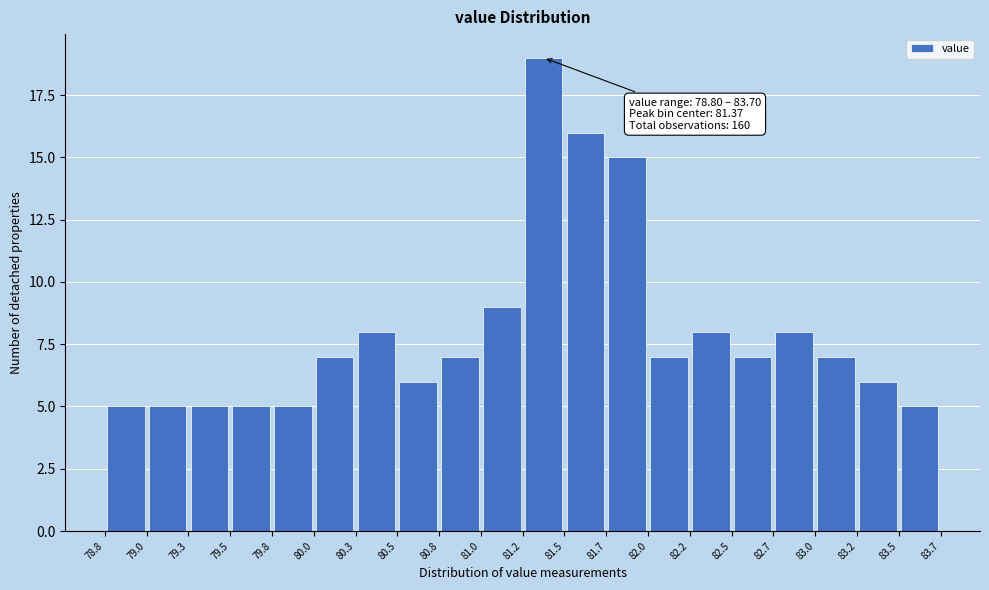

Over which range of the x-axis is the bar tallest?

81.2 to 81.5